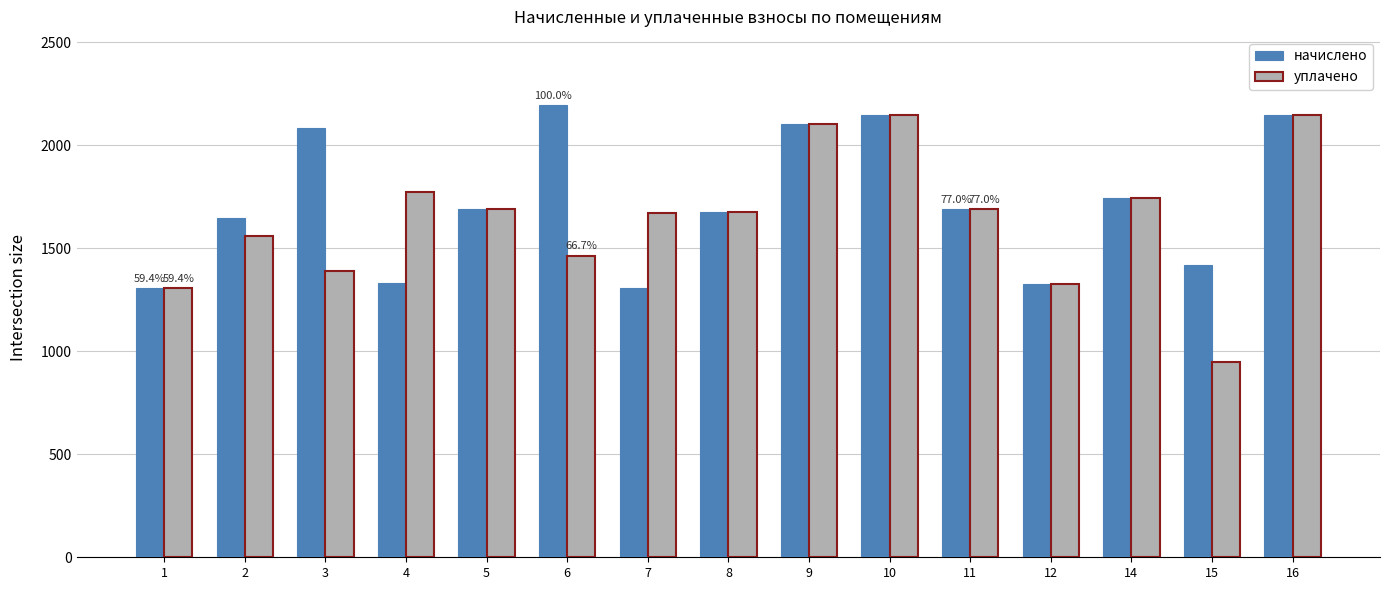

Where is уплачено nearest to the value 1547?

2